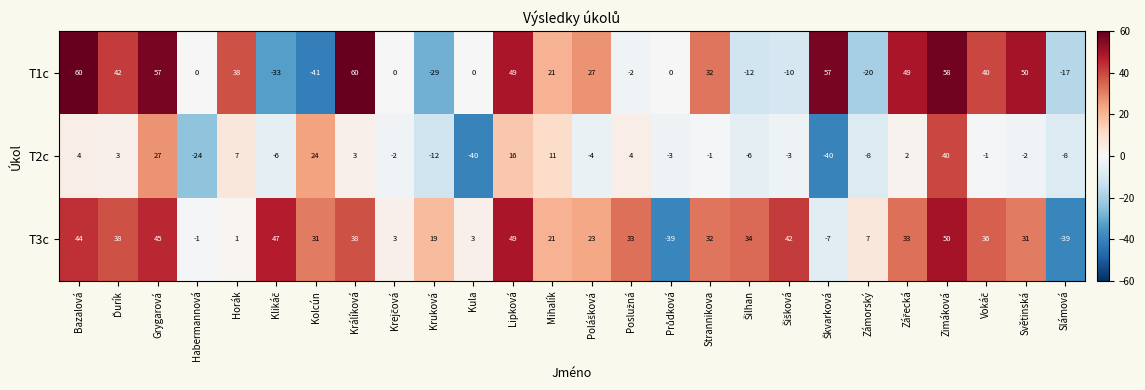

What is the maximum value for T2c?

40